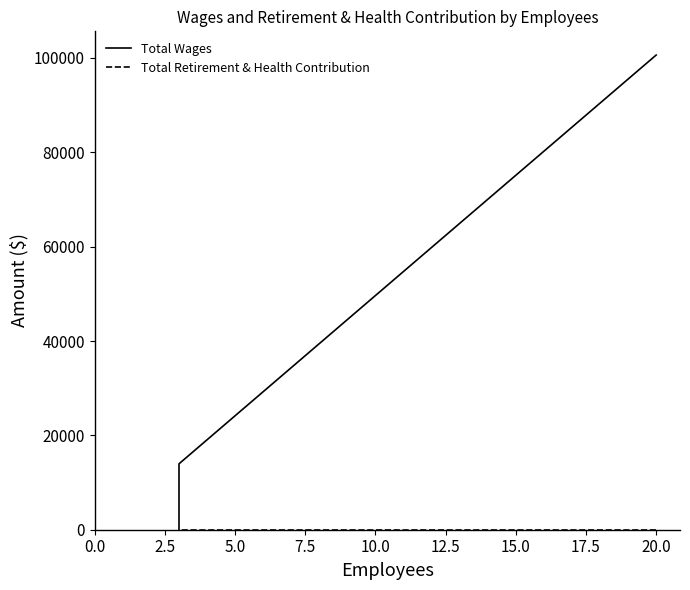

Rank the series by their average value, from lowest to highest.

Total Retirement & Health Contribution, Total Wages